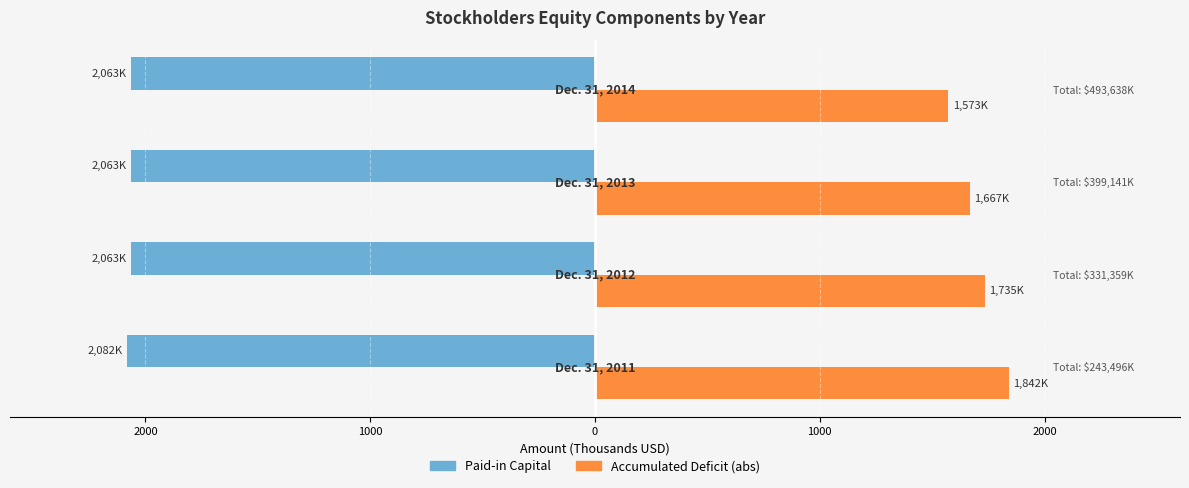

Reading left to right, transcribe all the data shown in this chart.

Paid-in Capital: -2082.2	-2062.8	-2062.8	-2062.8
Accumulated Deficit (abs): 1842.3	1735.0	1667.3	1572.8